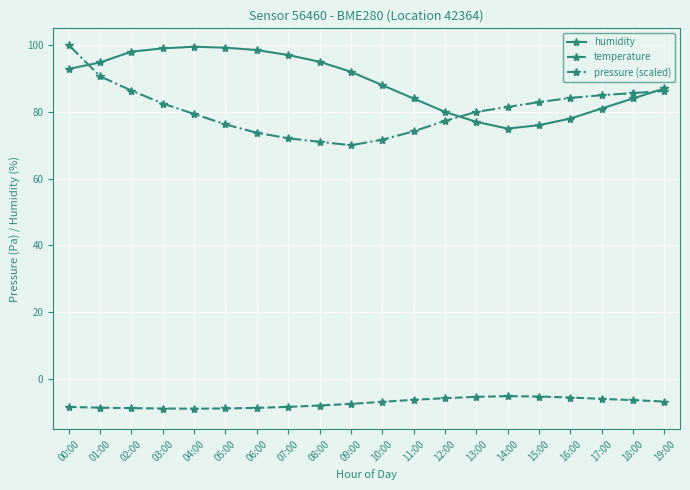

Which category has the lowest value in the humidity series?

14:00